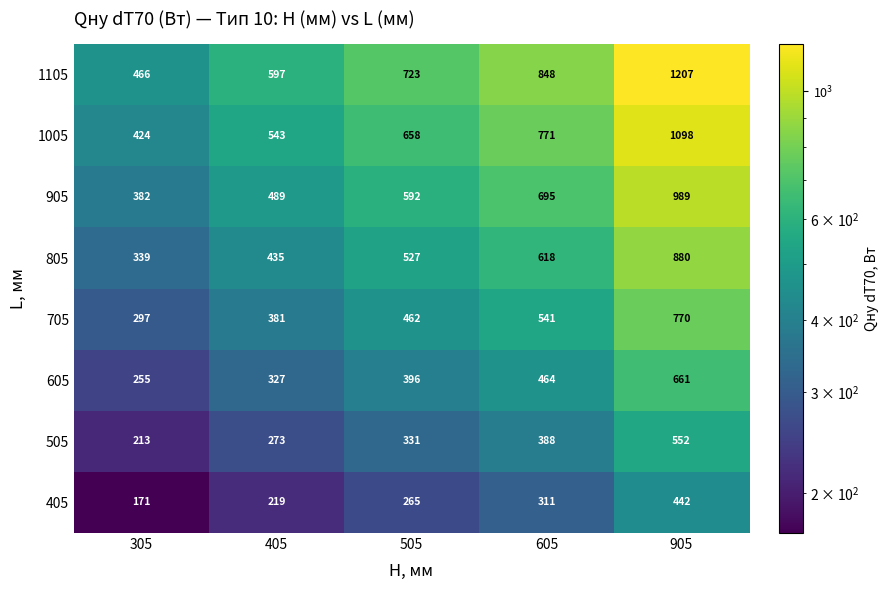

At which label does 1005 reach its minimum?

305